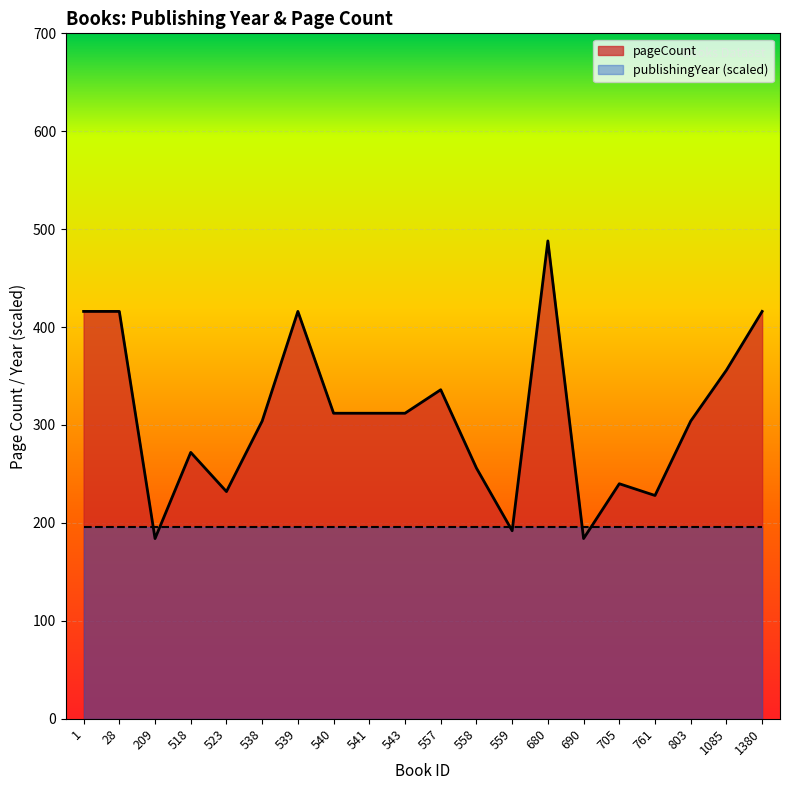

The value at 559 is 276. True or false?

False